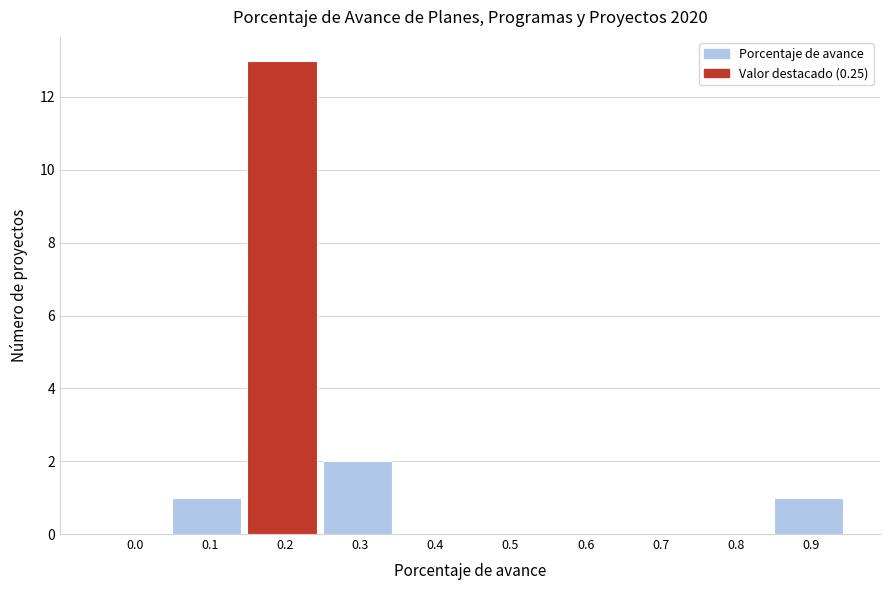

Reading left to right, transcribe all the data shown in this chart.

0.0=0	0.1=1	0.2=13	0.3=2	0.4=0	0.5=0	0.6=0	0.7=0	0.8=0	0.9=1